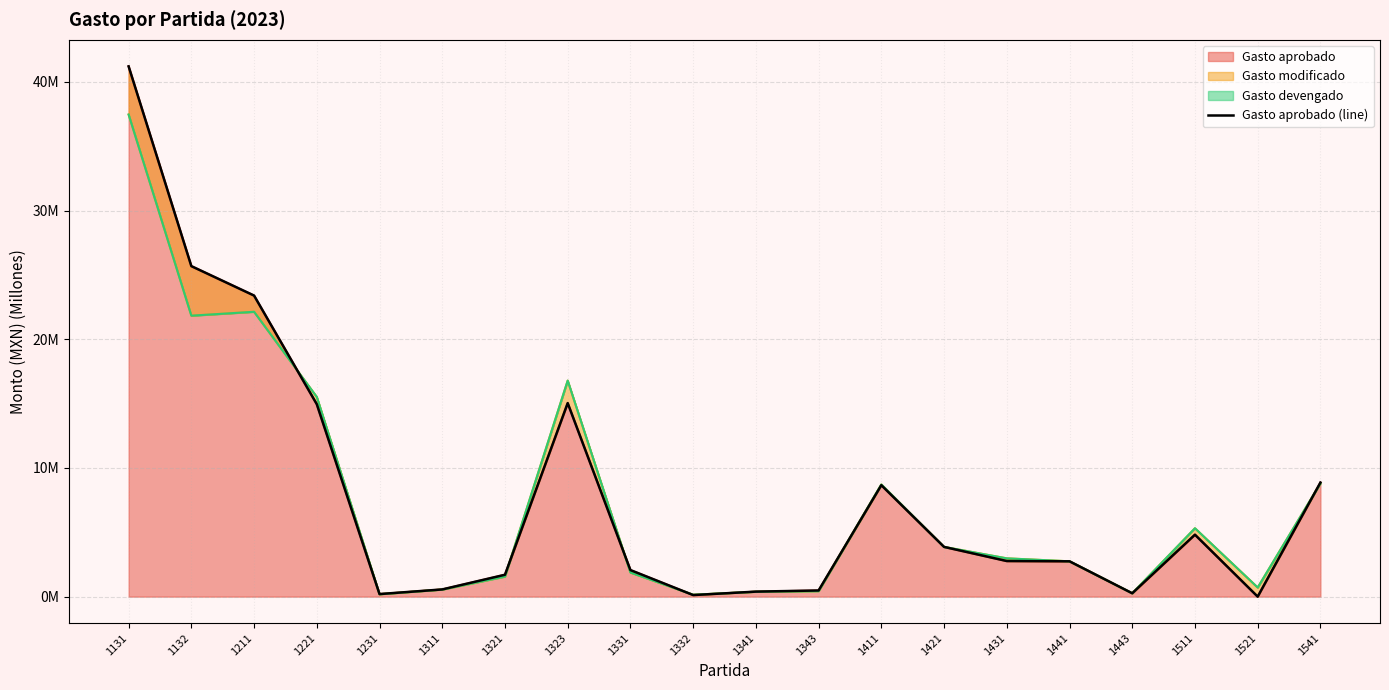

Rank the categories by value from highest to lowest.

1131, 1132, 1211, 1323, 1221, 1541, 1411, 1511, 1421, 1431, 1441, 1331, 1321, 1311, 1343, 1341, 1443, 1231, 1332, 1521